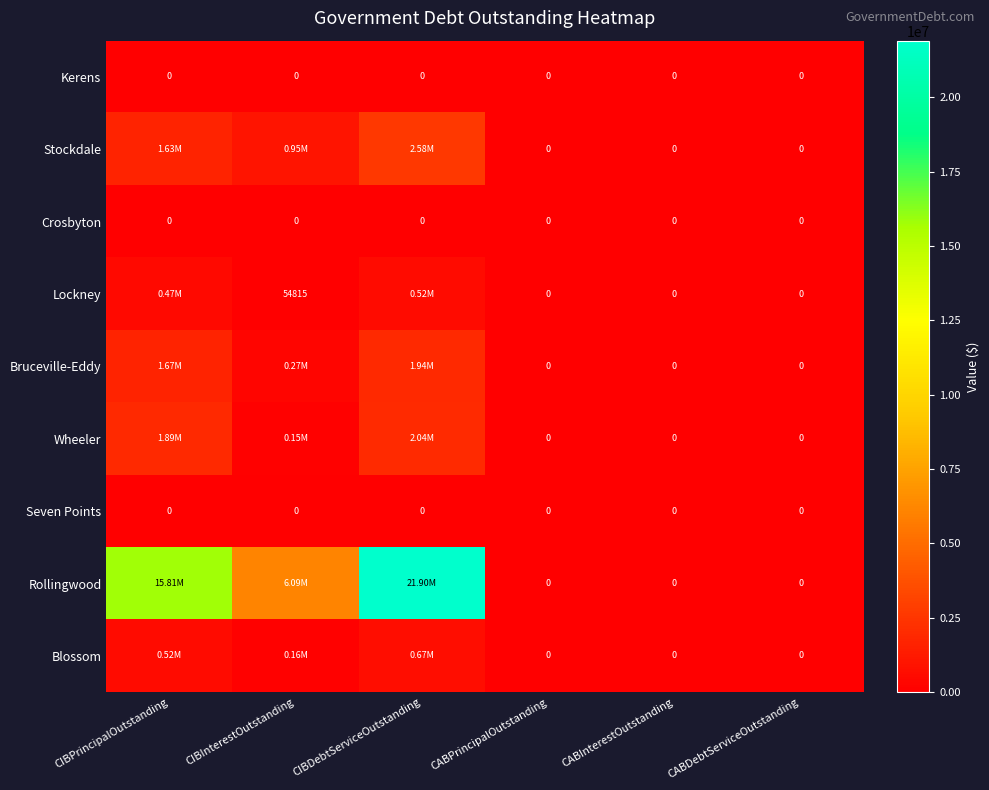

How many Bruceville-Eddy values are between 0 and 1668000?

5